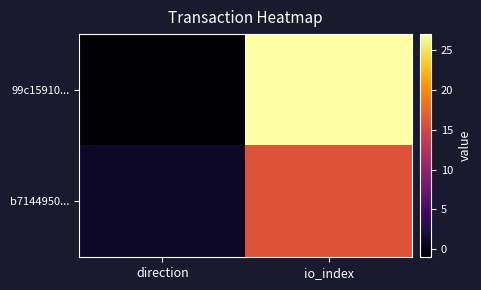

Count the number of data series in this chart.

2